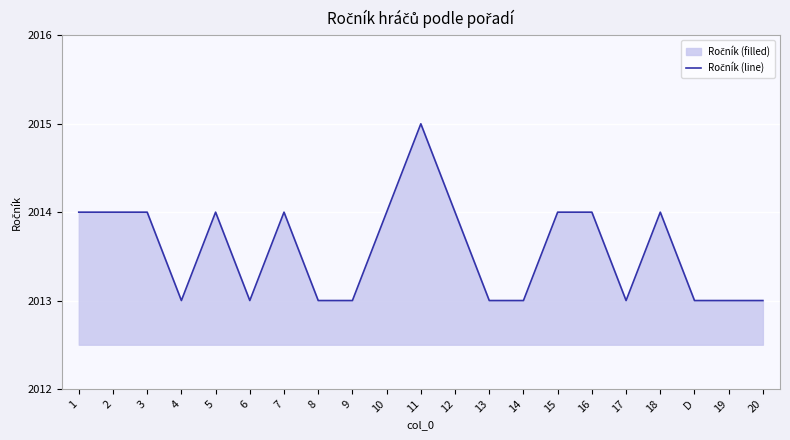

How many points are higher than both their immediate neighbors (excluding endpoints)?

4